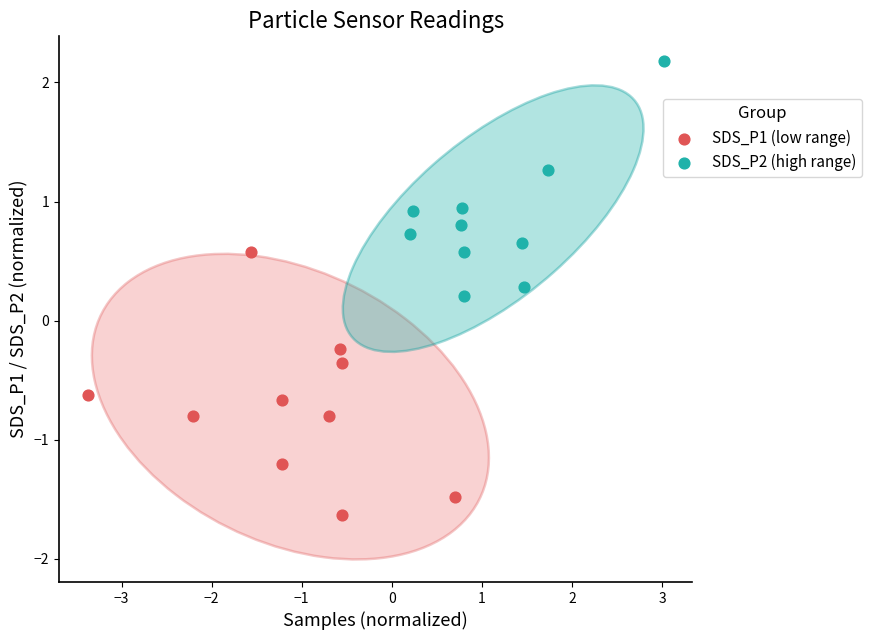

Which series has the widest spread of Y values?

SDS_P1 (low range)